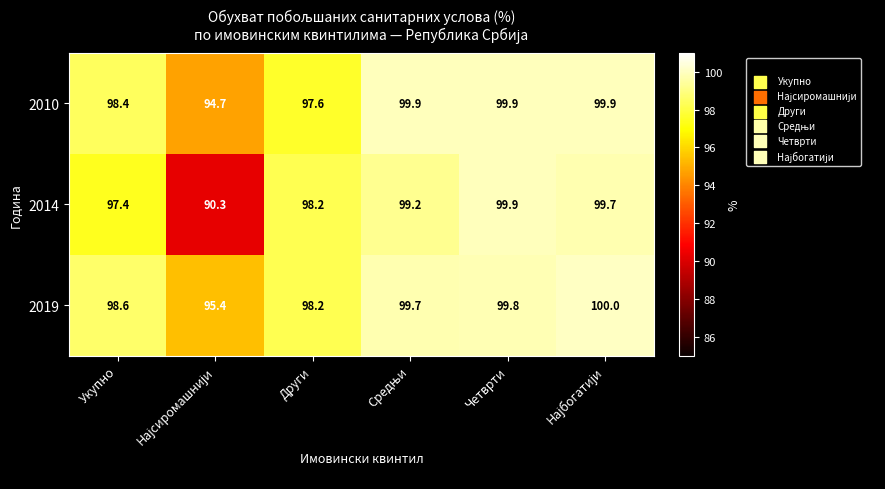

Which series has the largest range (max minus min)?

2014